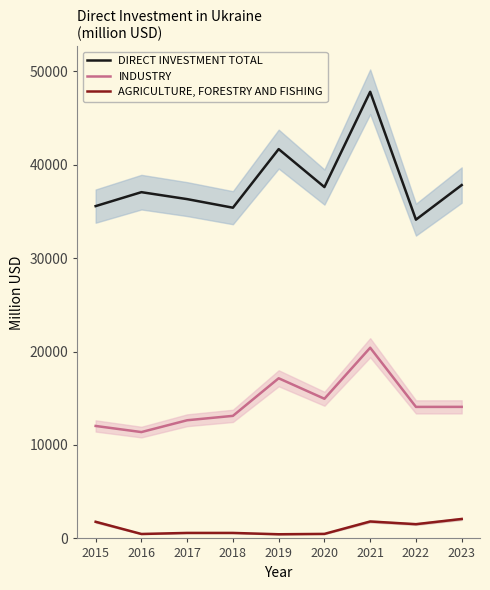

True or false: DIRECT INVESTMENT TOTAL has more than 2 interior local peaks.

True